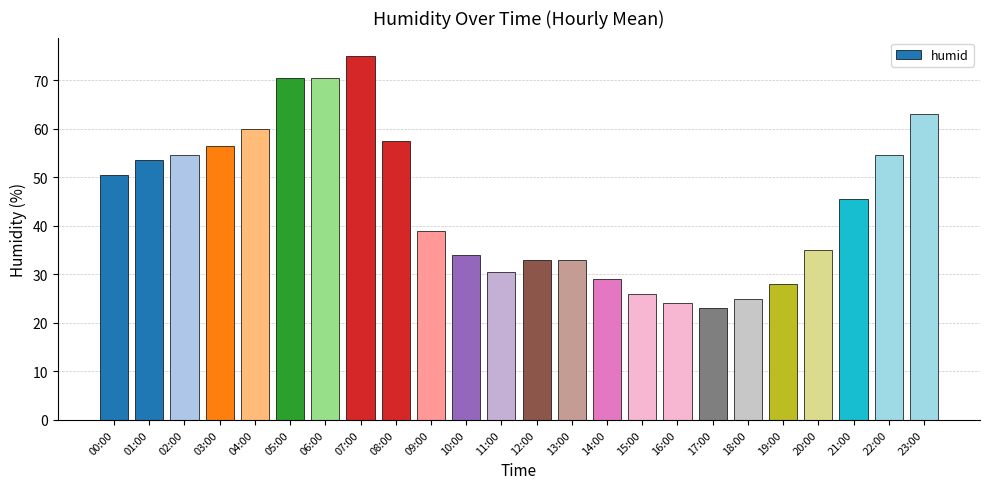

Where is the data nearest to the value 49?

00:00